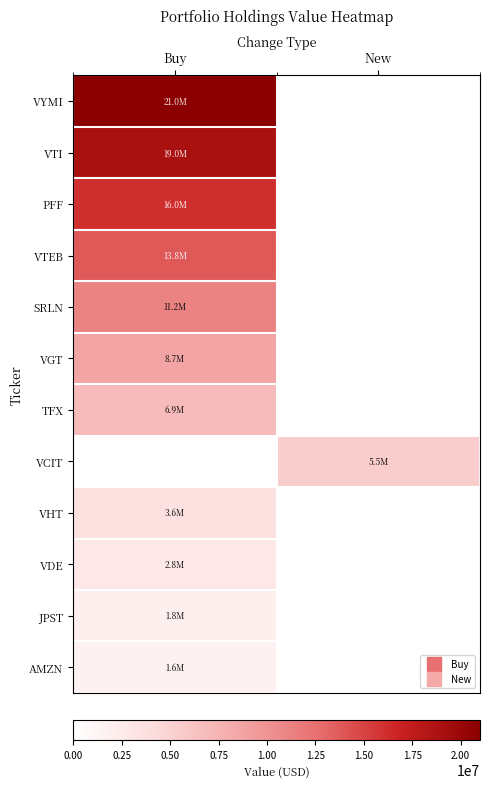

Rank the series by their maximum value, from highest to lowest.

VYMI, VTI, PFF, VTEB, SRLN, VGT, TFX, VCIT, VHT, VDE, JPST, AMZN